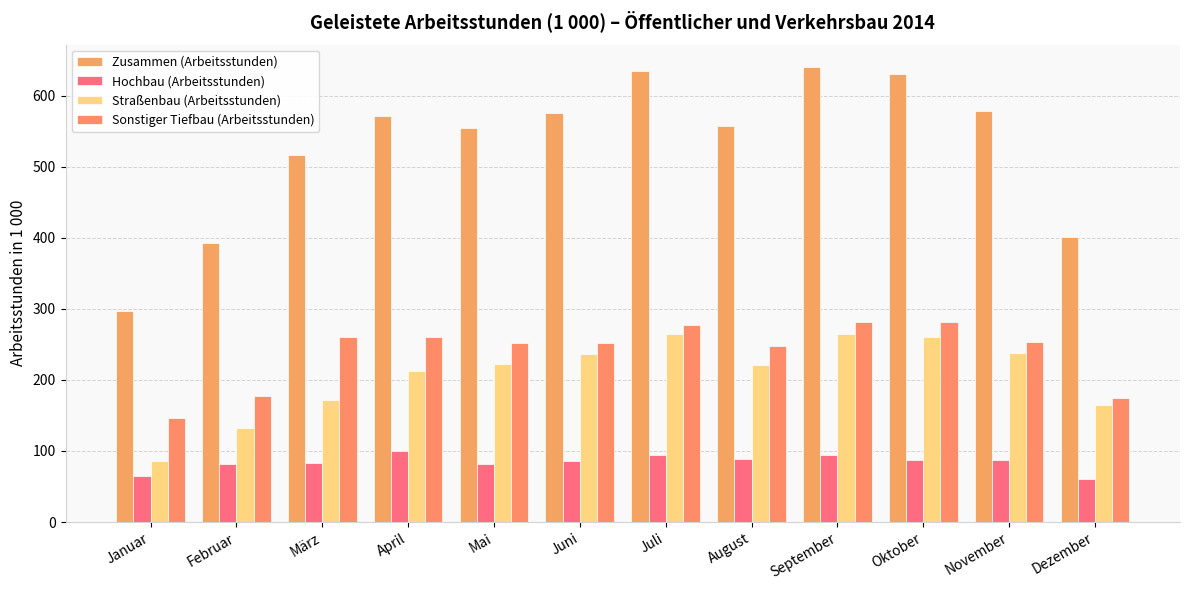

What is the total value across all series at Januar?

594